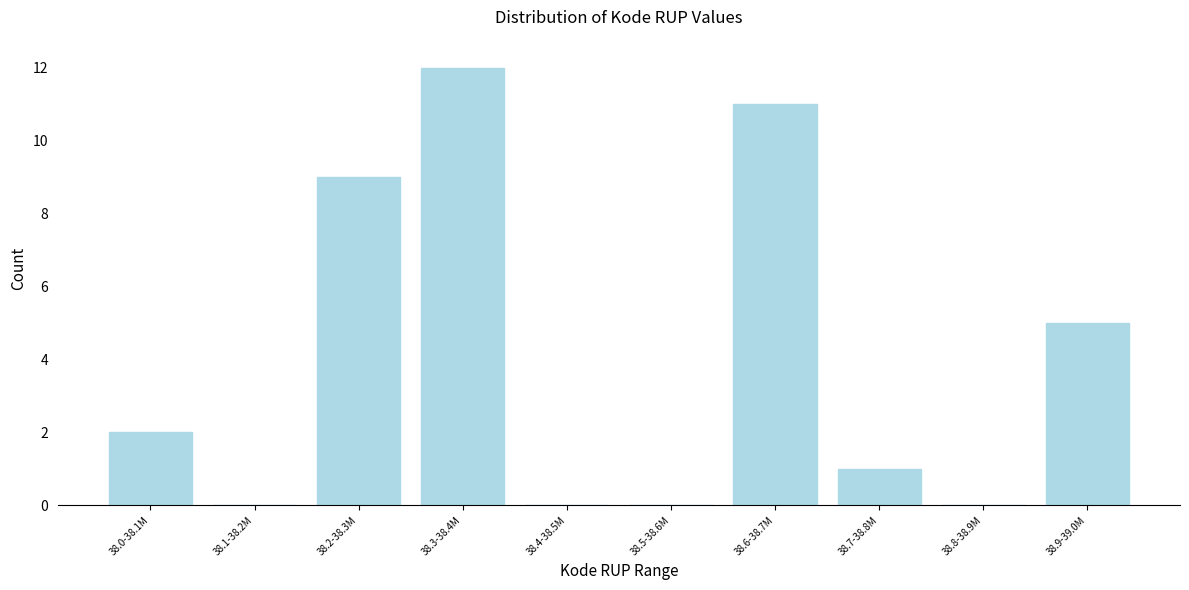

Reading left to right, transcribe all the data shown in this chart.

38.0-38.1M=2	38.1-38.2M=0	38.2-38.3M=9	38.3-38.4M=12	38.4-38.5M=0	38.5-38.6M=0	38.6-38.7M=11	38.7-38.8M=1	38.8-38.9M=0	38.9-39.0M=5